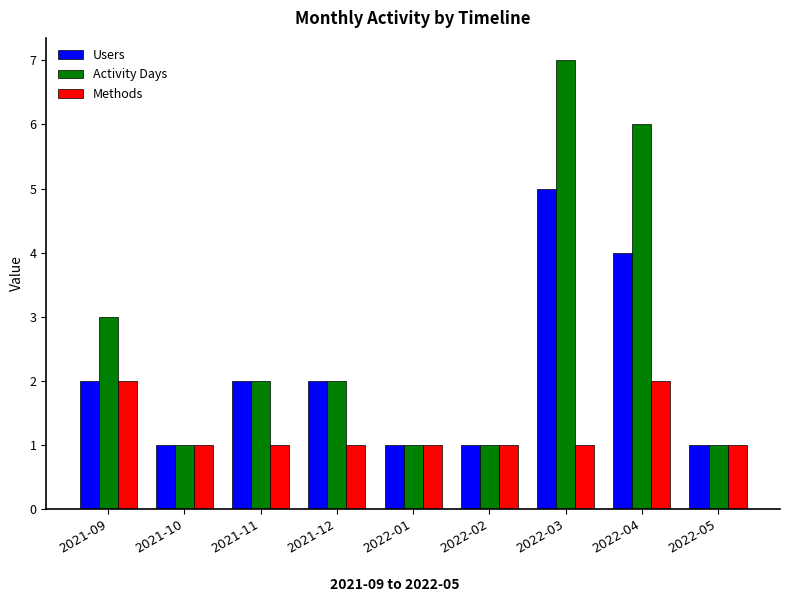

Which series has the largest total across all categories?

Activity Days